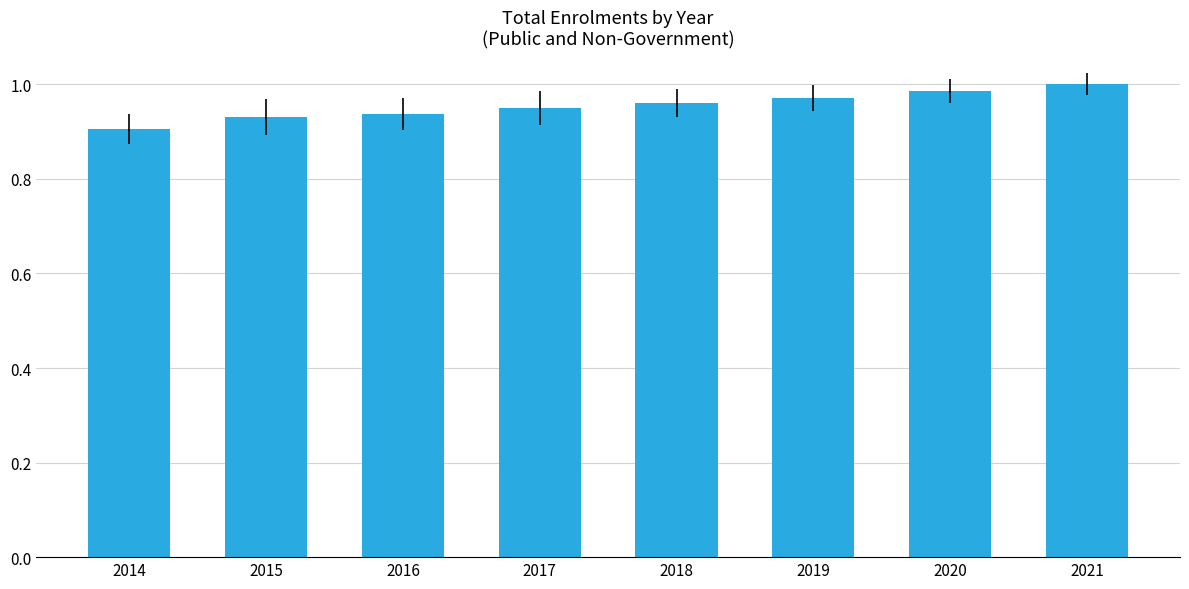

Are the bars grouped side by side (vs. stacked)?

No